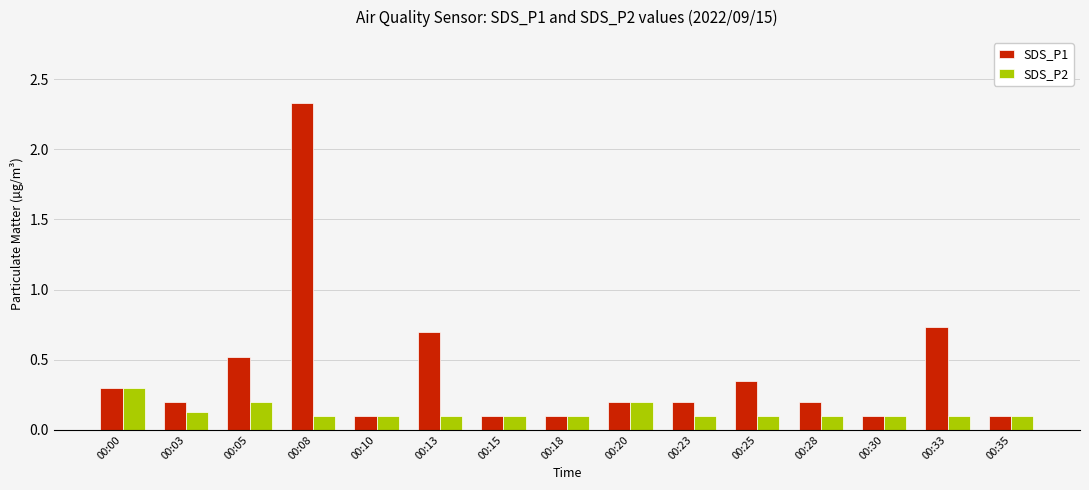

Which series has the widest spread of values?

SDS_P1